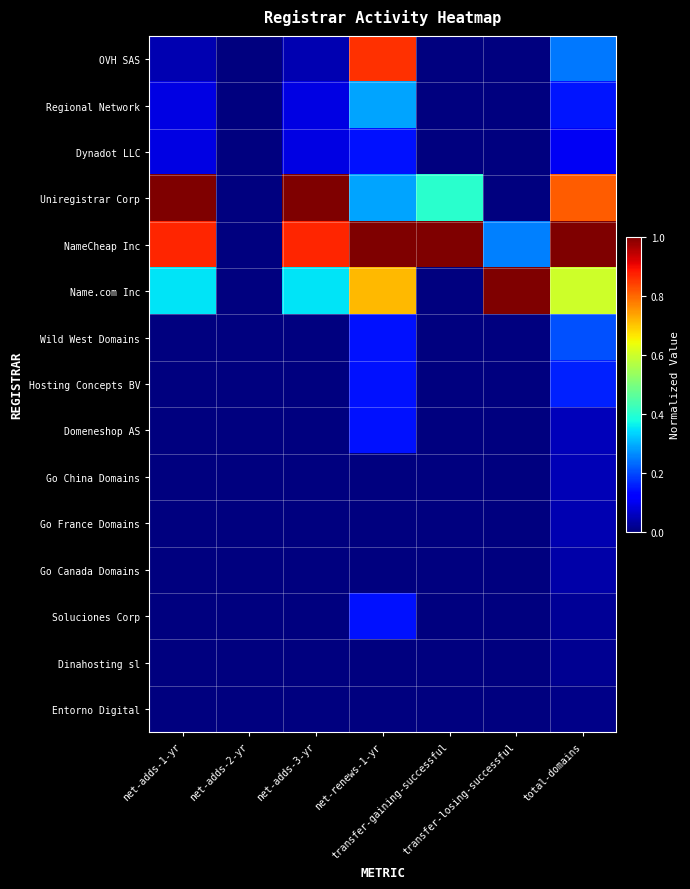

Which series has the largest total across all categories?

NameCheap Inc